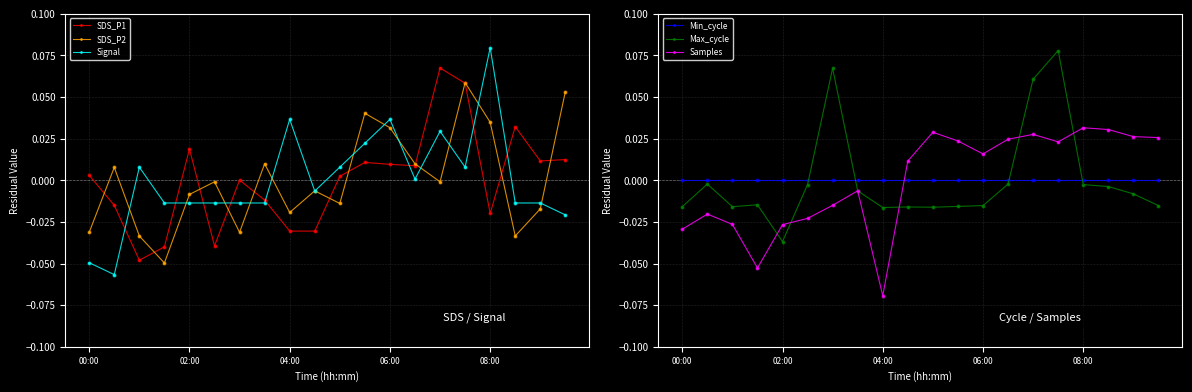

Is the value of SDS_P1 at 10 greater than the value of Samples at 19?

No